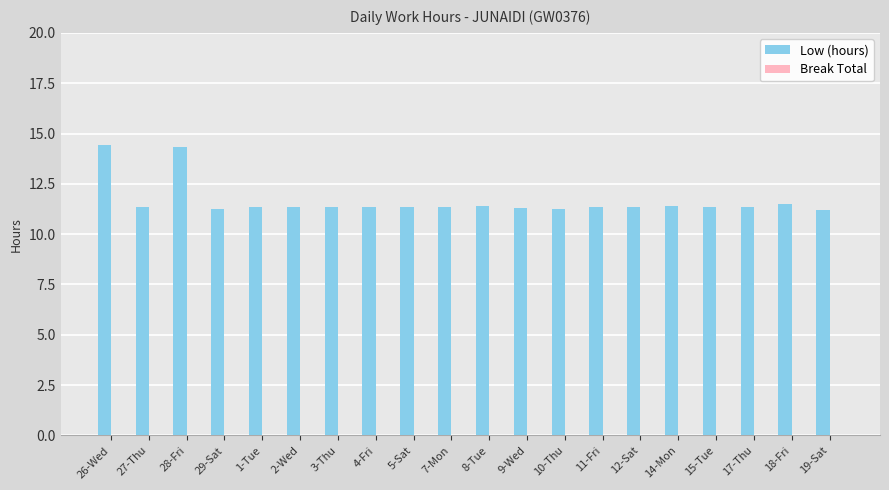

What is the greatest value displayed?

14.4